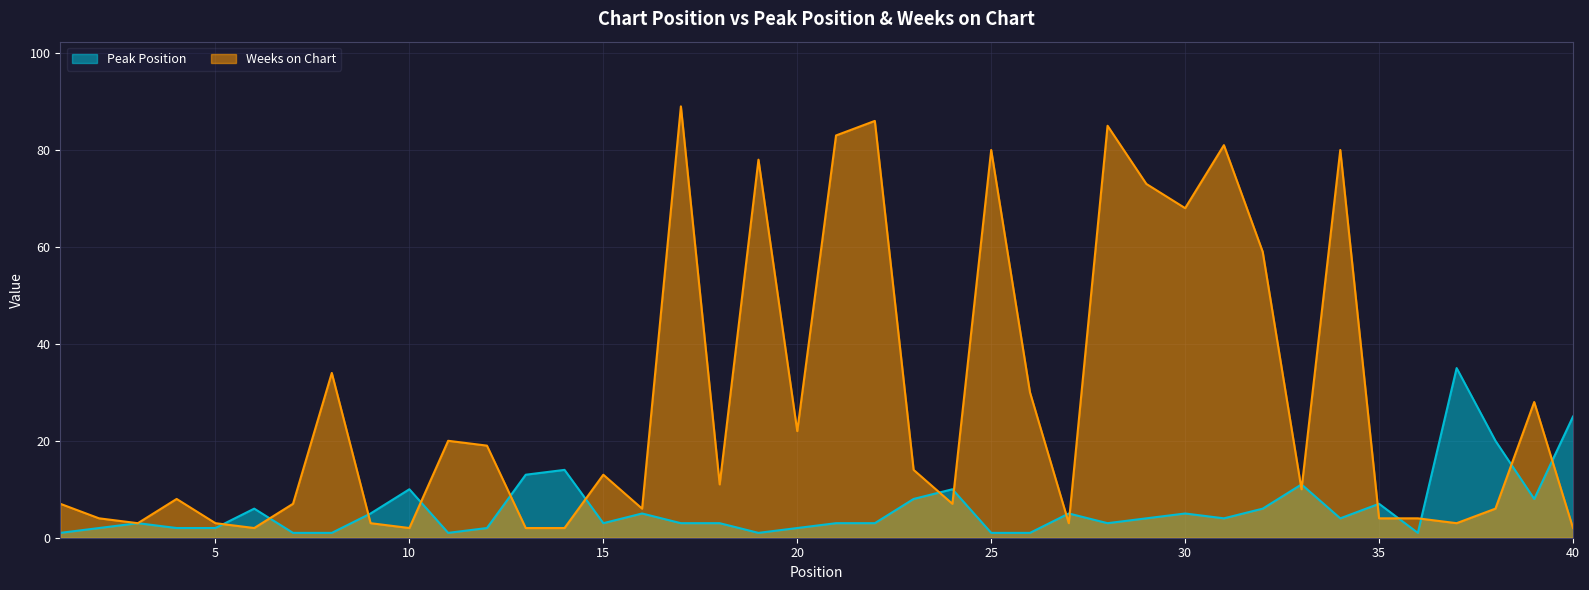

What is the sum of all Peak Position values?

244